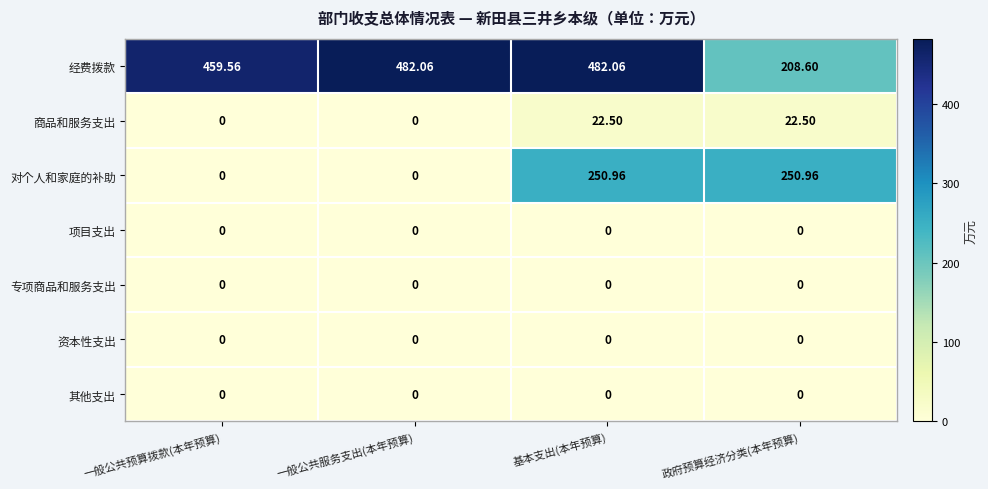

Which series has the largest total across all categories?

经费拨款